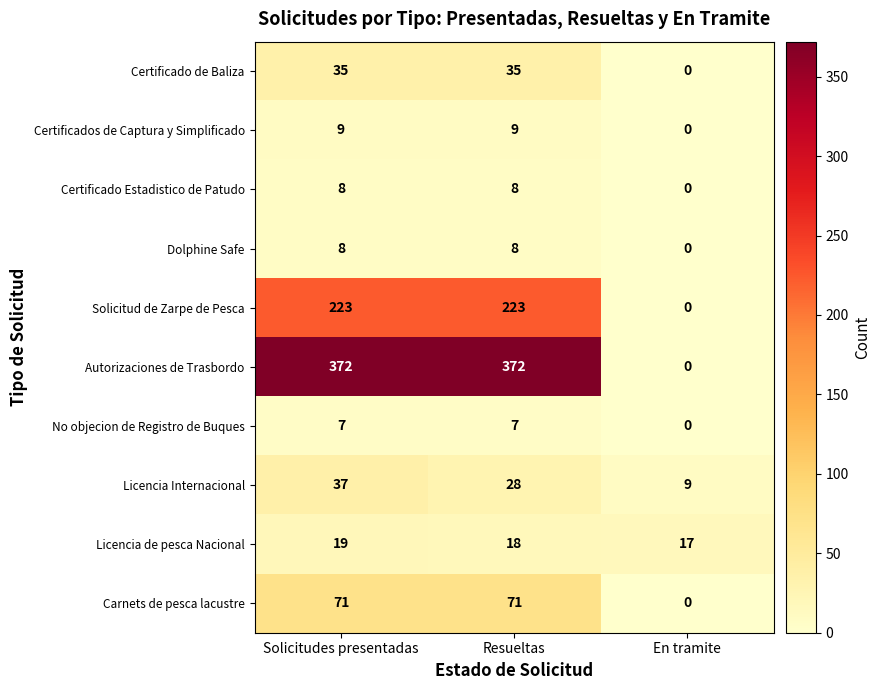

Is it true that Solicitud de Zarpe de Pesca equals -81 at En tramite?

False